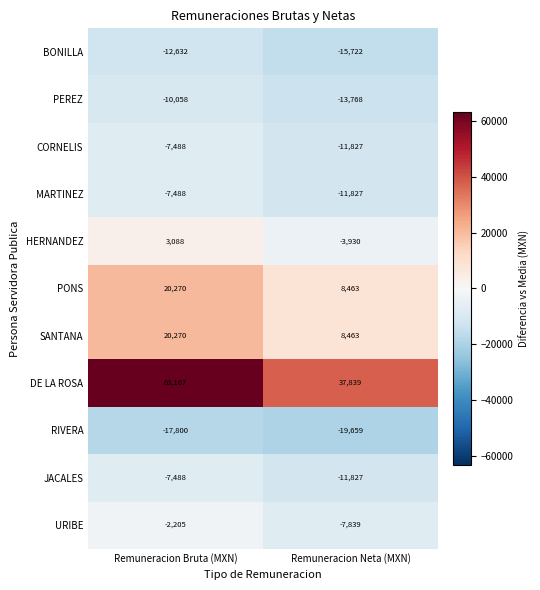

The PONS series shows 2834 at Remuneracion Neta (MXN). True or false?

False